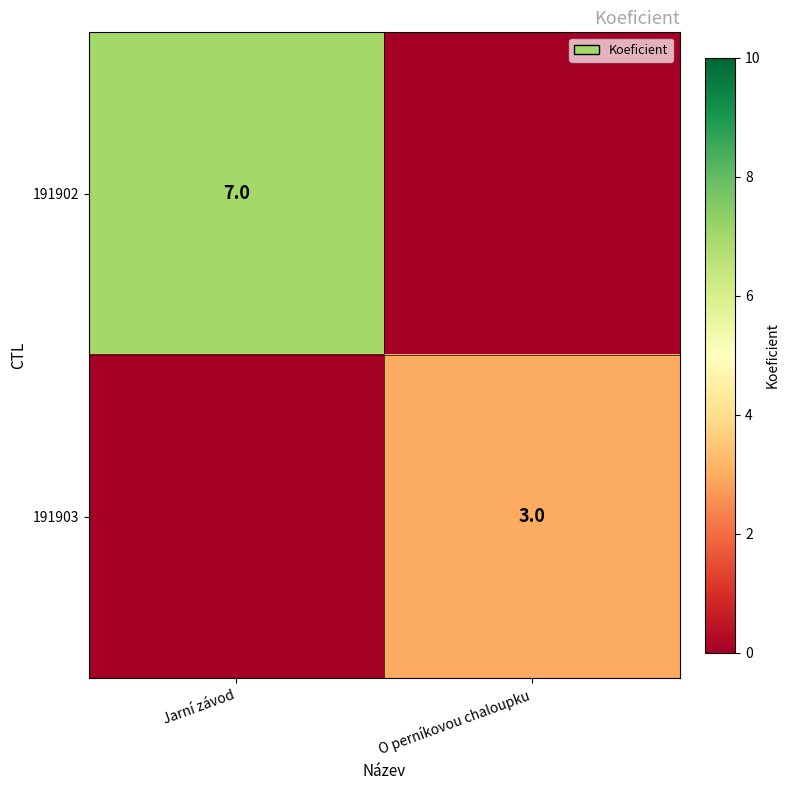

The value of 191903 at O perníkovou chaloupku is 5. True or false?

False